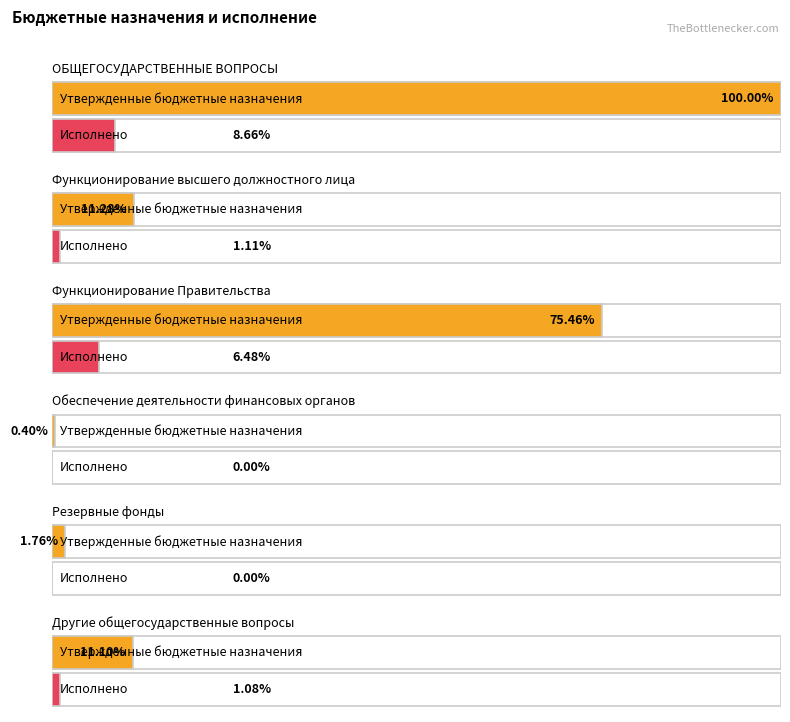

What are all the series names shown in the legend?

Утвержденные бюджетные назначения, Исполнено